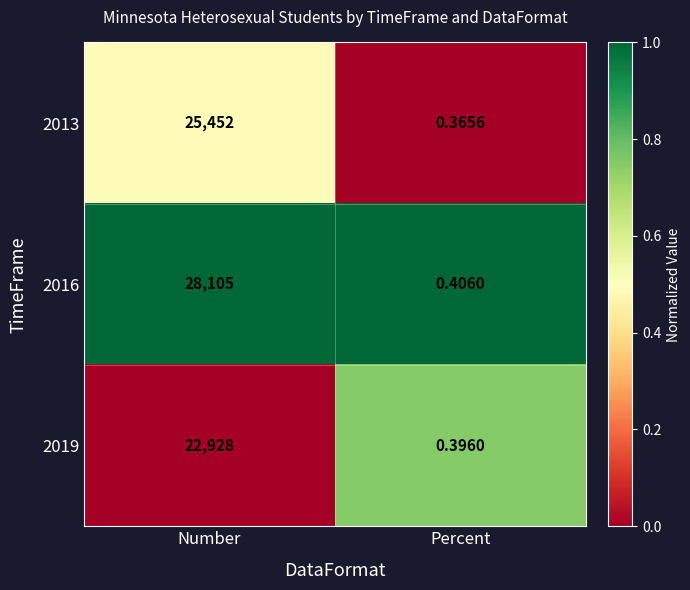

Which category has the highest value in the 2013 series?

Number